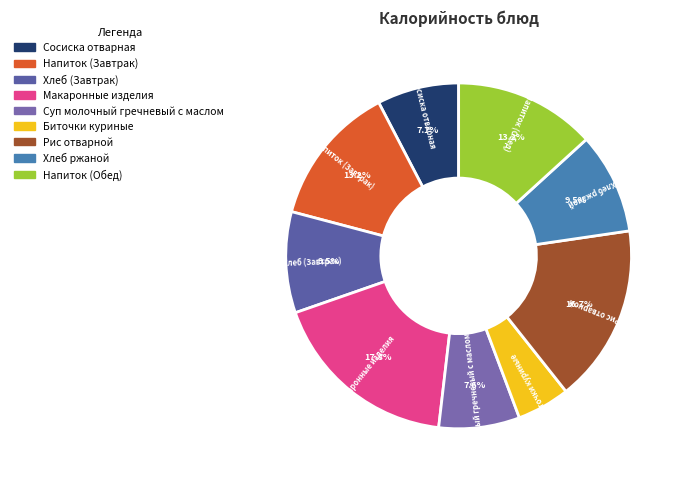

Do Биточки куриные and Напиток (Обед) together represent more than half of the pie?

No